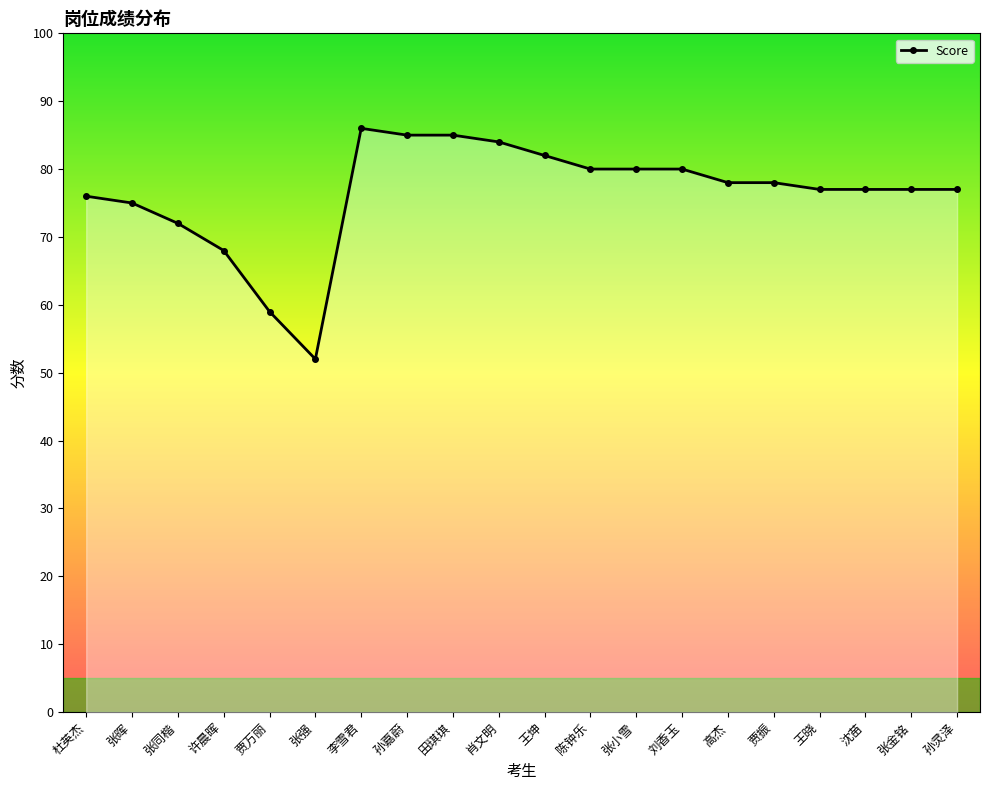

How many data points are less than 78?

10